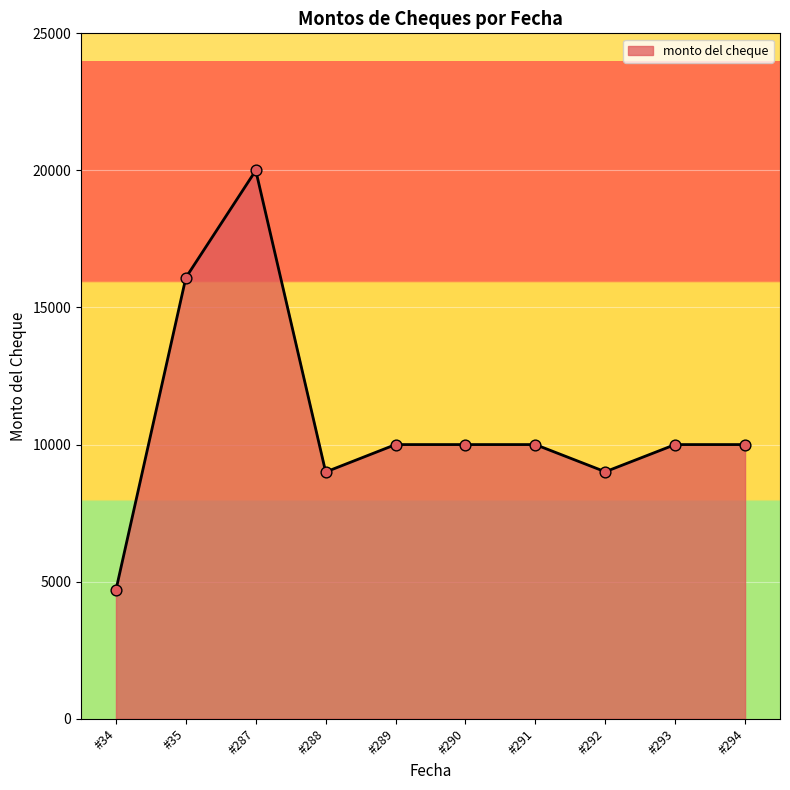

What is the ratio of the value at #287 to the value at #293?

2.0